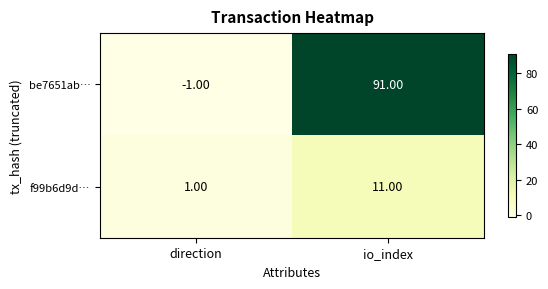

Which series changed the most between direction and io_index?

be7651ab…